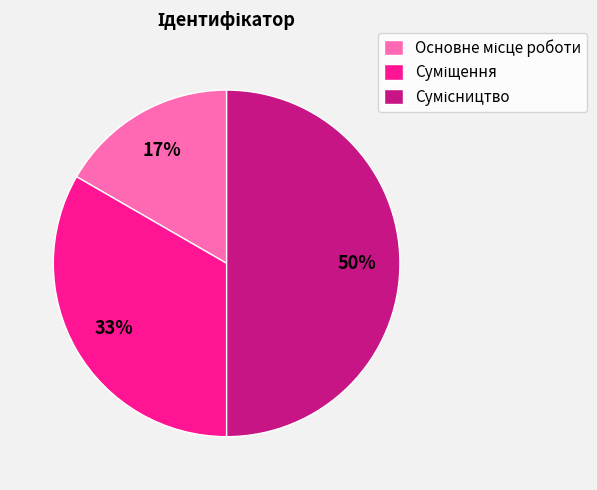

To the nearest percent, what is the difference between the largest and smallest slice percentages?

33%